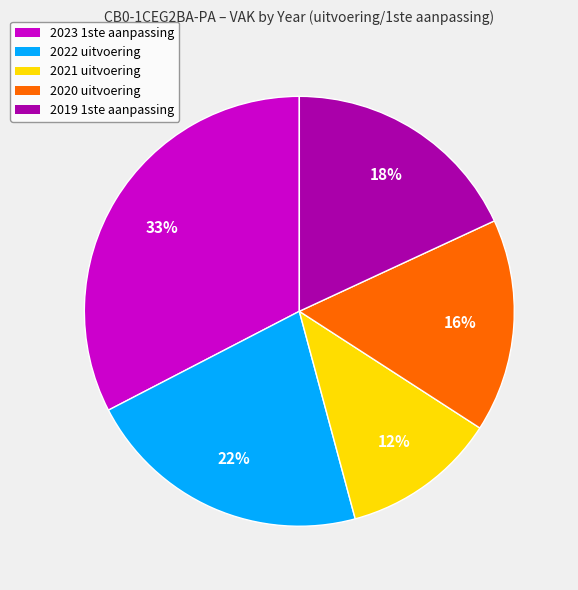

To the nearest percent, what is the average slice percentage?

20%